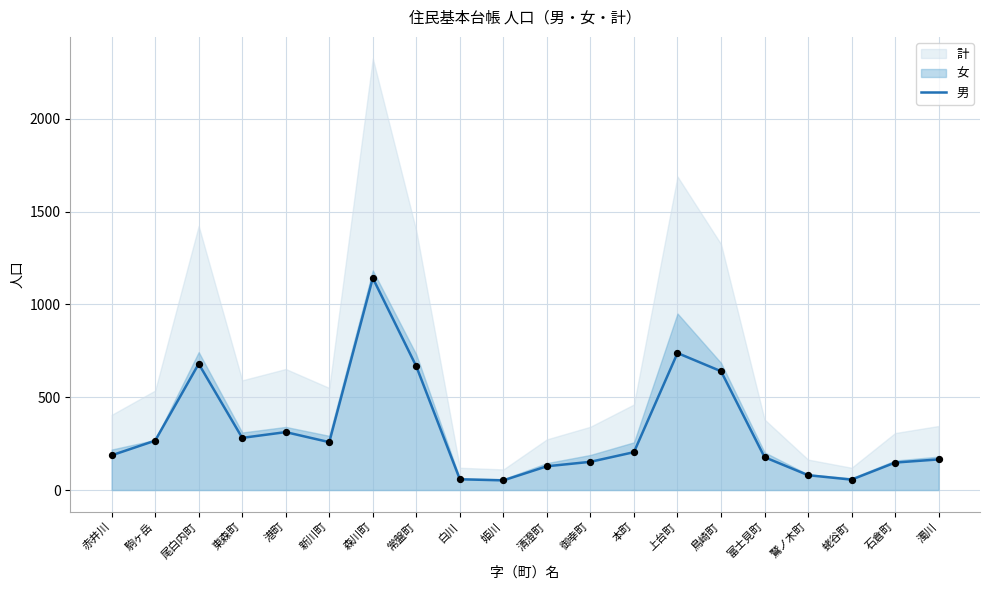

Between 鳥崎町 and 御幸町, which is larger?

鳥崎町